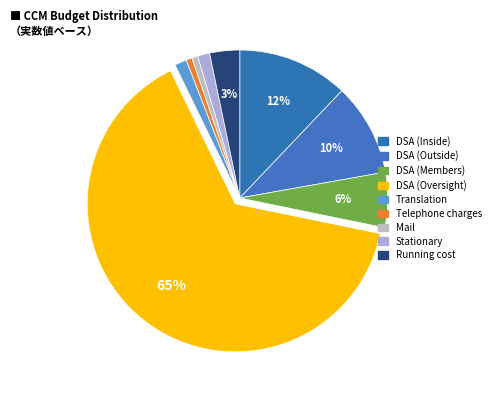

Is it true that DSA (Members) is 6% of the pie?

True